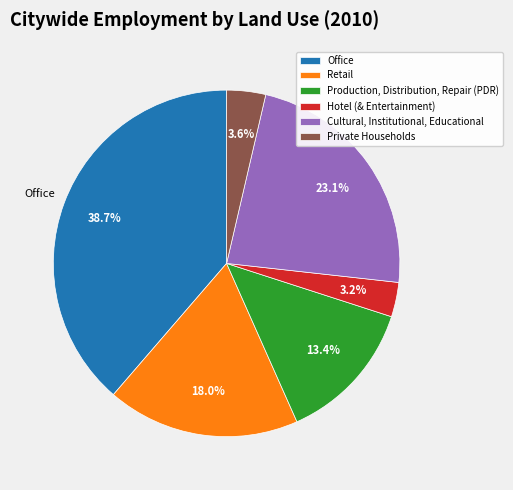

What is the largest slice in the pie chart?

Office